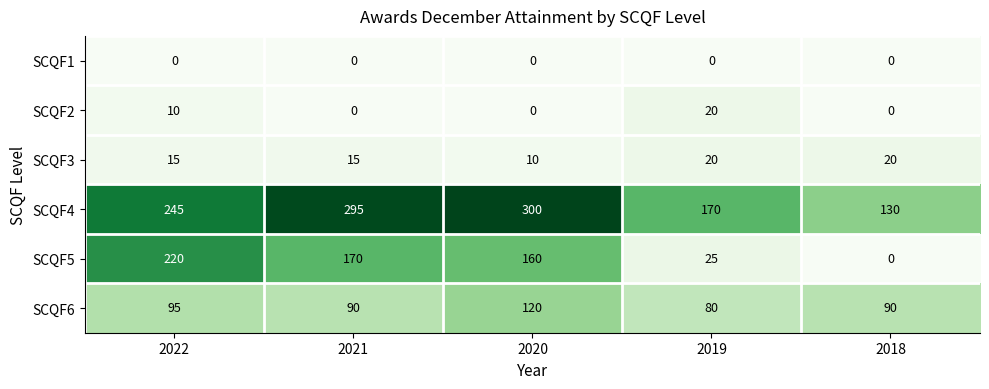

Which series has the largest total across all categories?

SCQF4